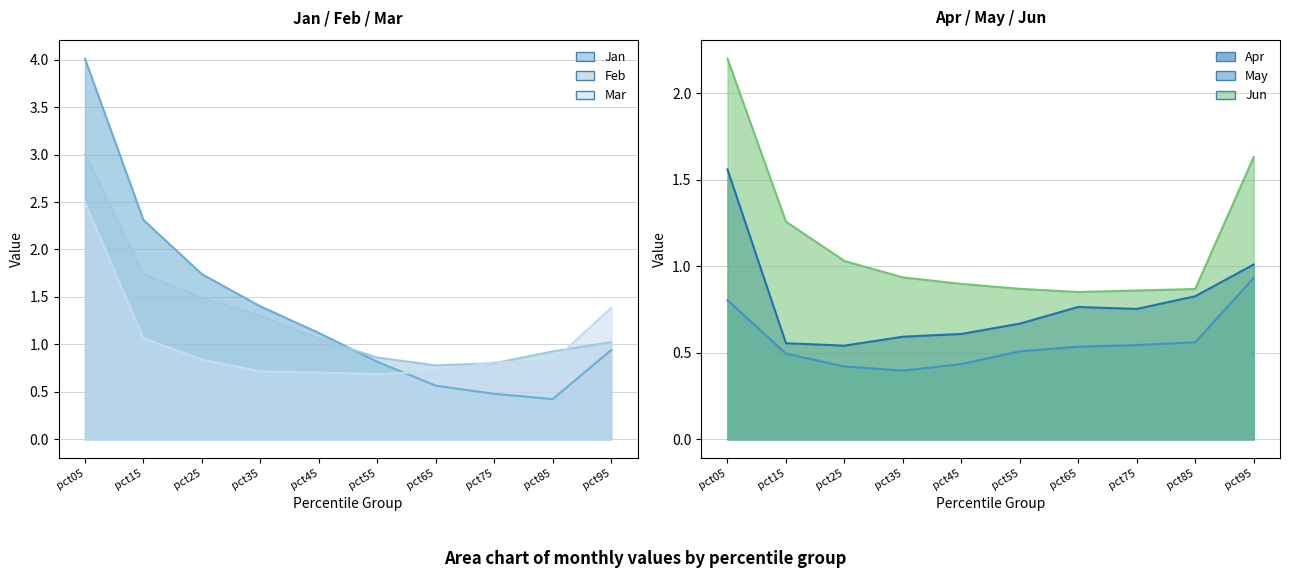

Which series has the largest range (max minus min)?

Jan